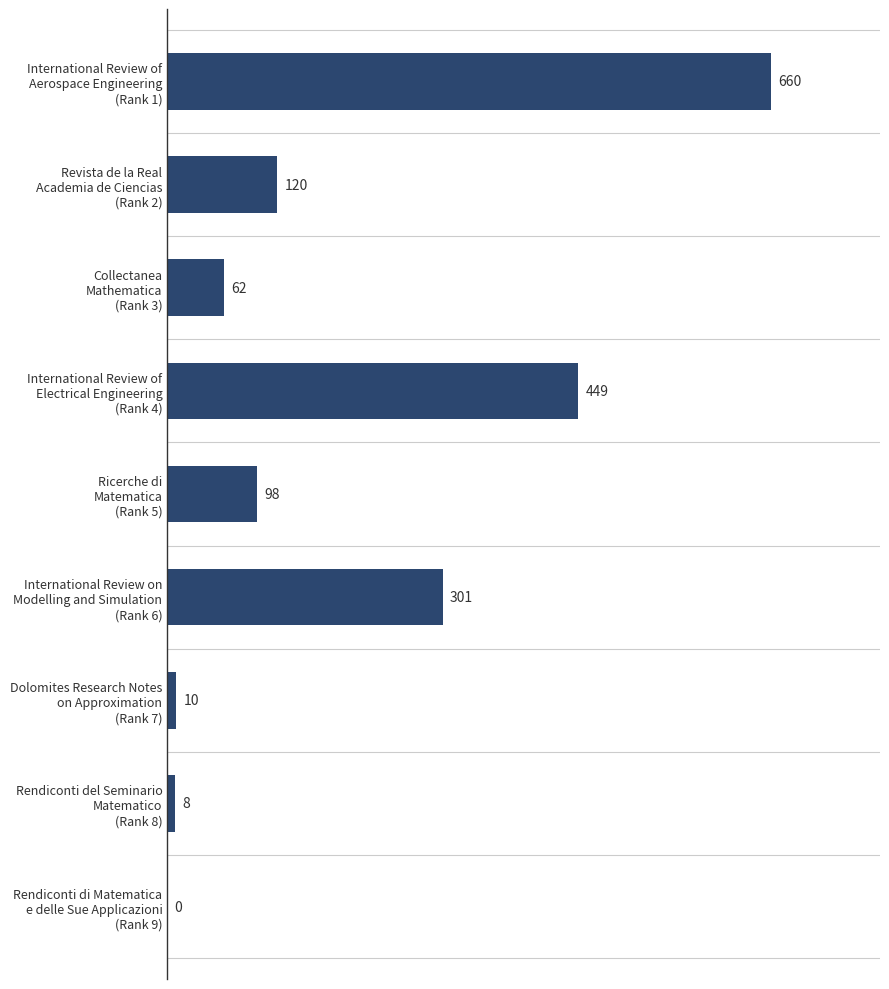

What is the sum of all values?

1708